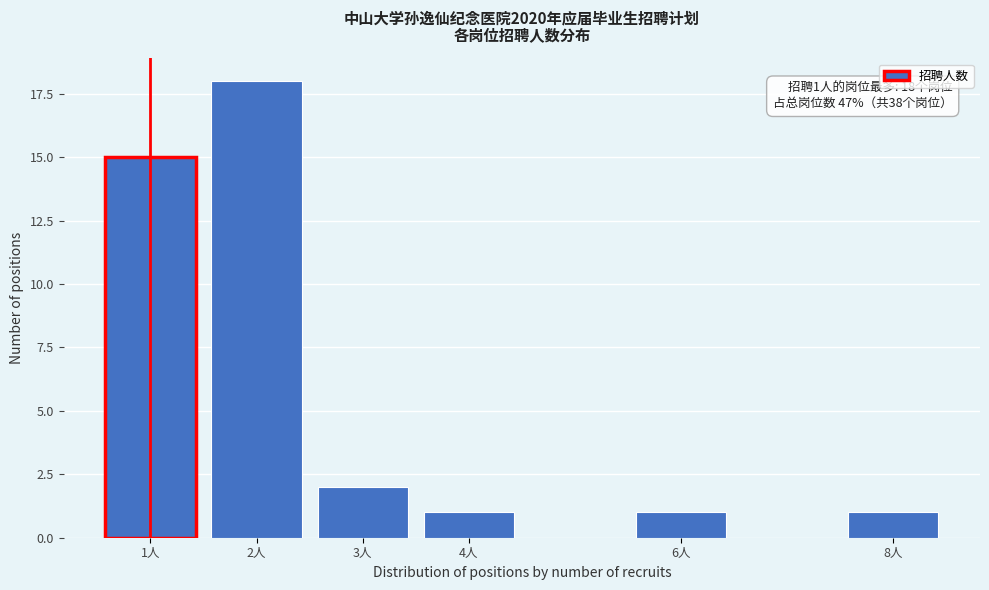

Reading left to right, list all the values displayed in this chart.

1人=15	2人=18	3人=2	4人=1	6人=1	8人=1